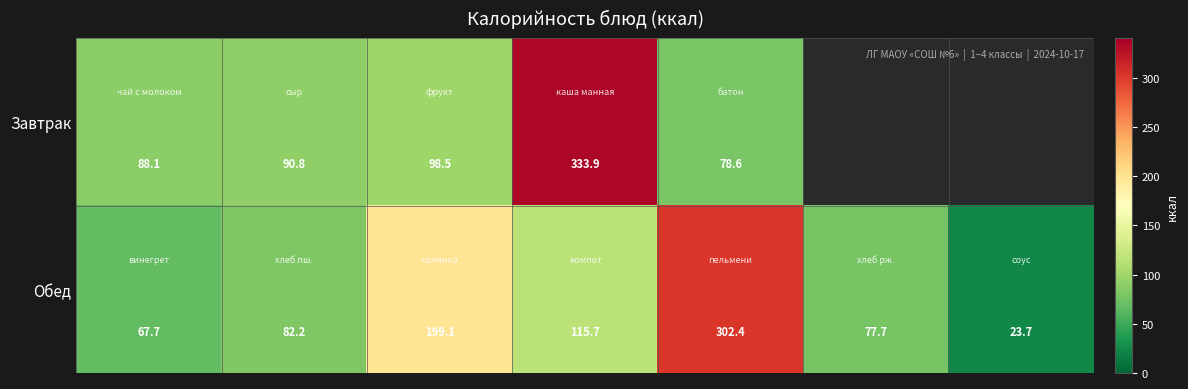

How many data points in Обед are less than 82?

3